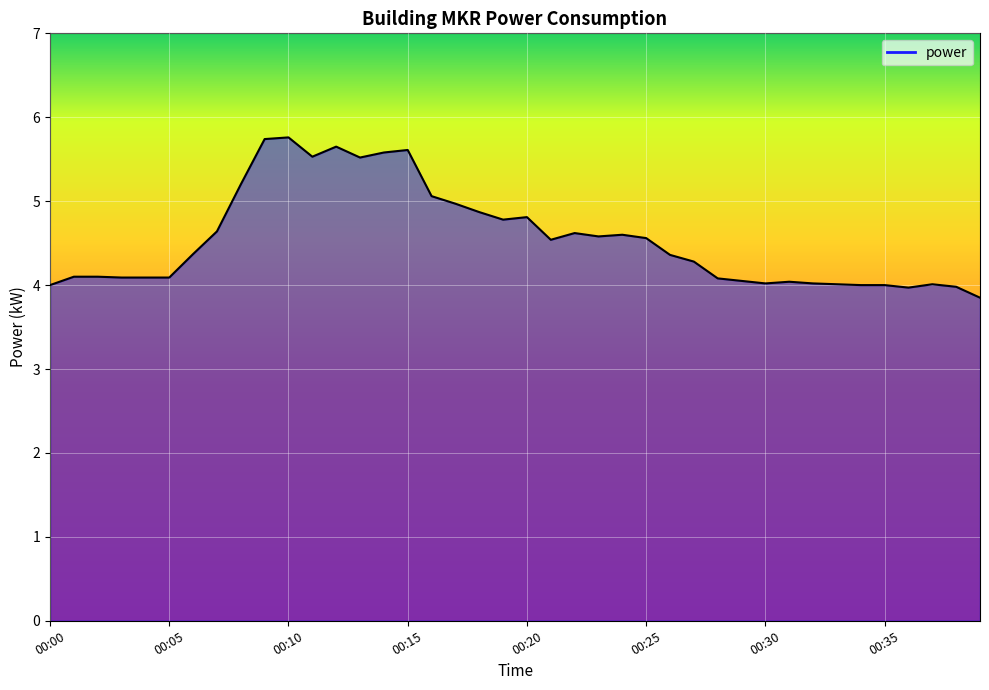

What is the minimum value shown in the chart?

3.9